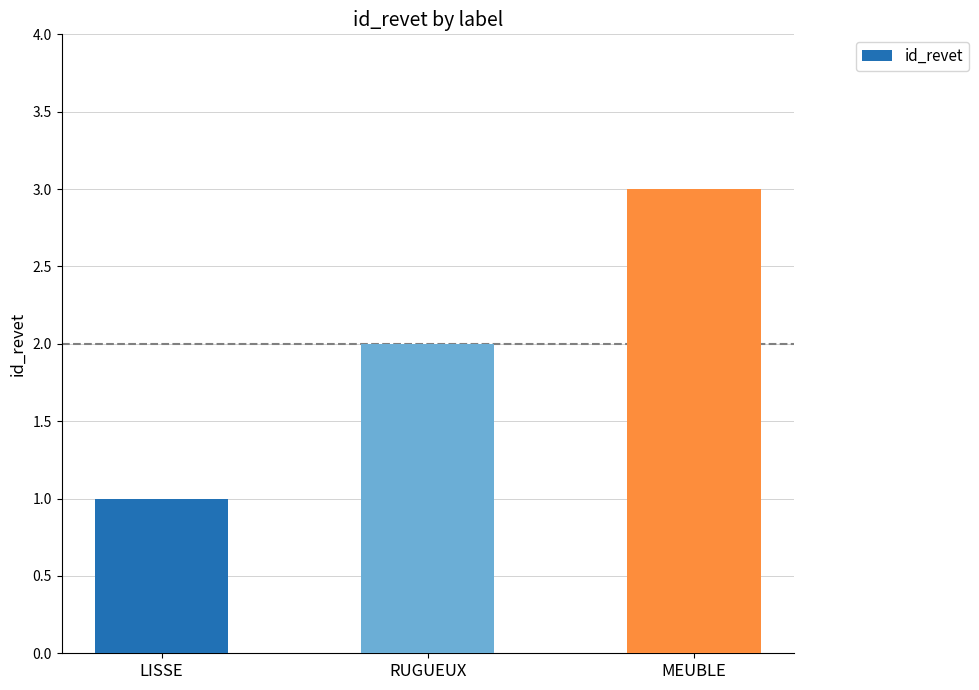

Reading right to left, transcribe all the data shown in this chart.

3	2	1